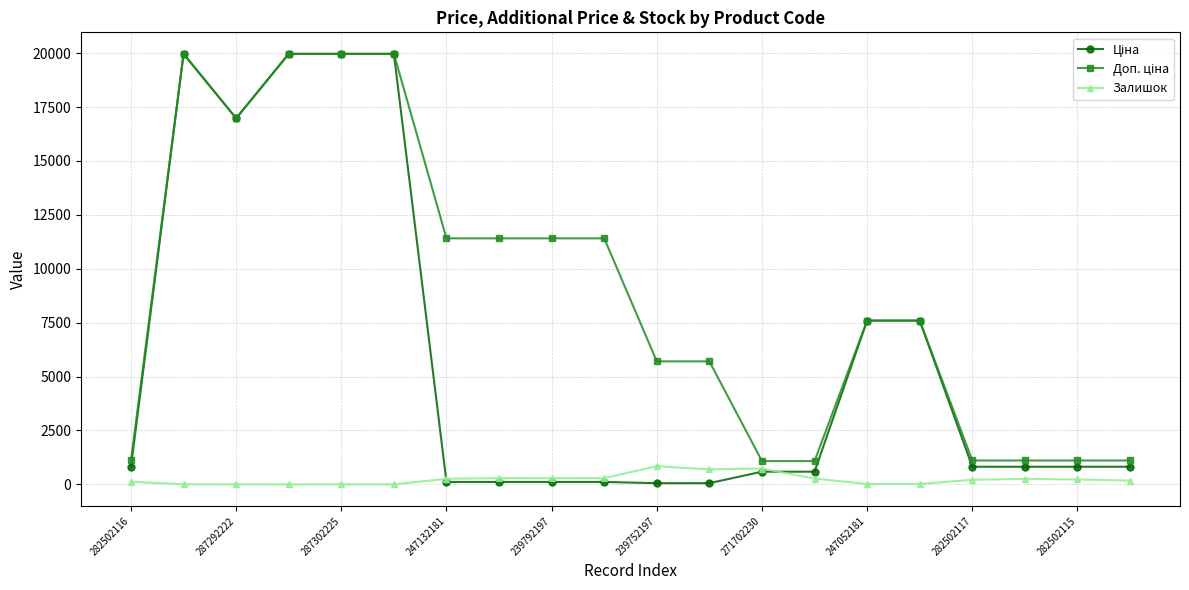

At how many categories does at least one series exceed 3997?

13